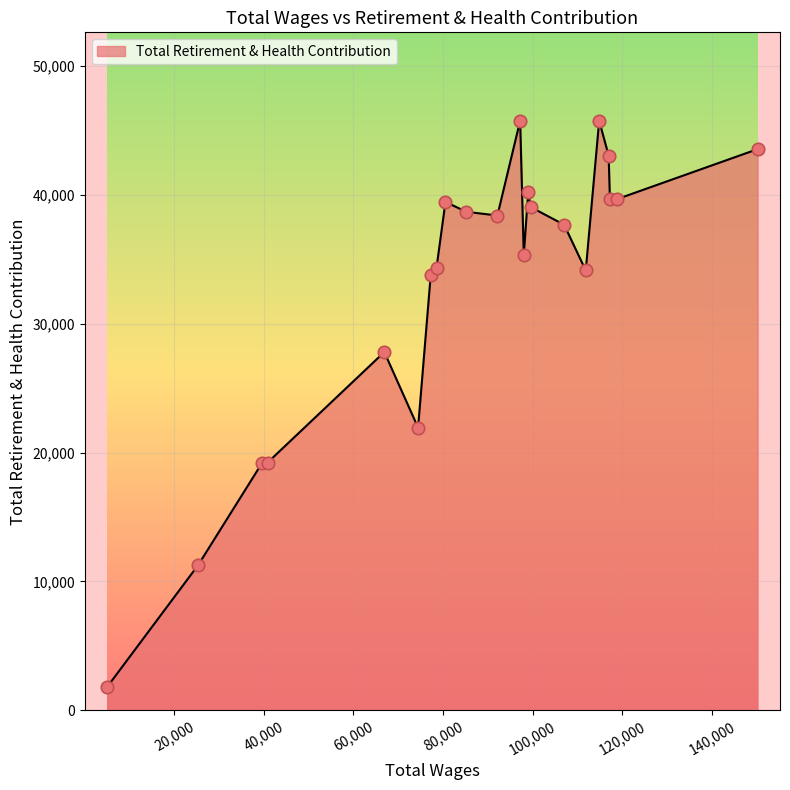

What is the difference between the maximum and minimum values?

43894